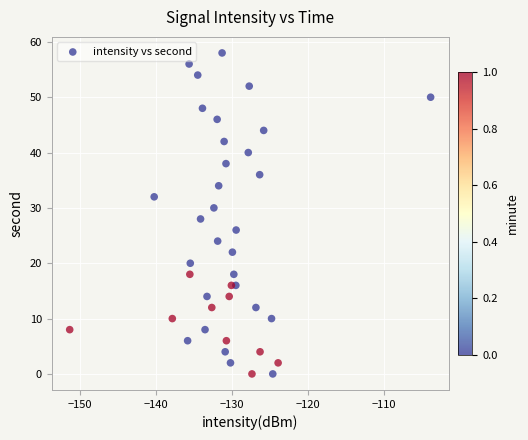

What is the range of Y values (max minus min)?

58